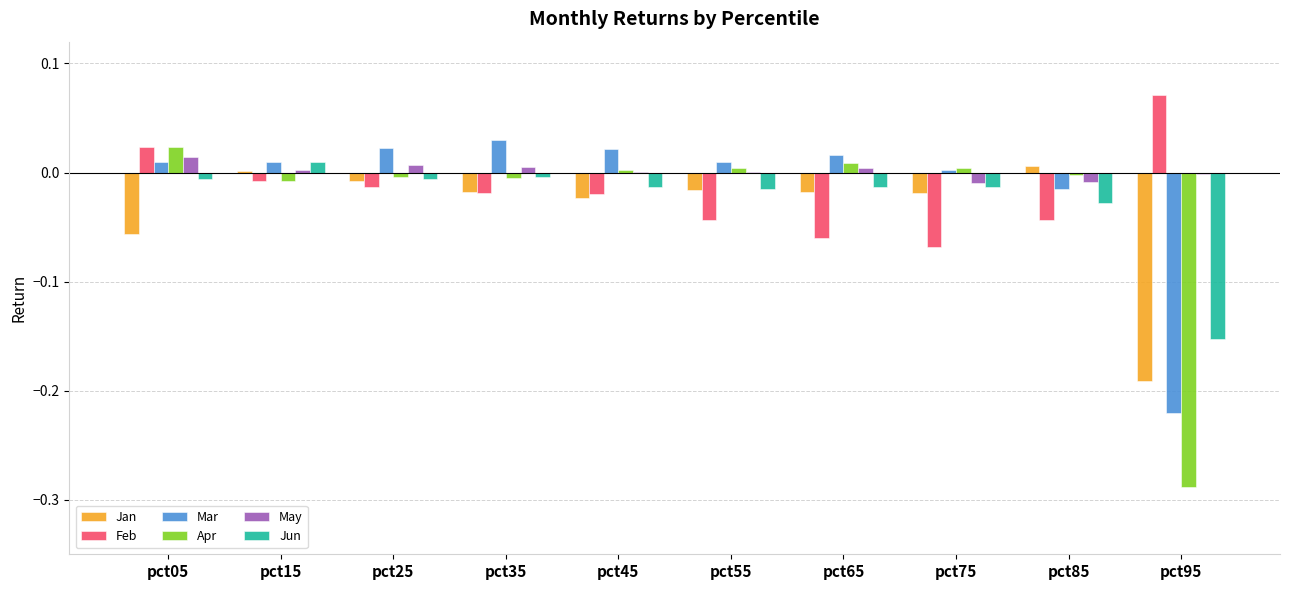

True or false: Mar has a value of 0.0 at pct55.

True